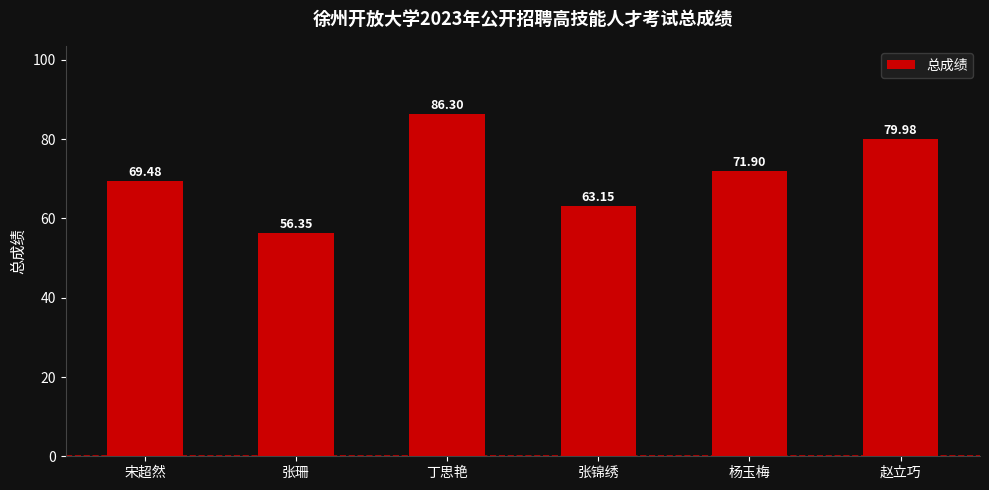

What is the label of the 5th bar from the left?

杨玉梅